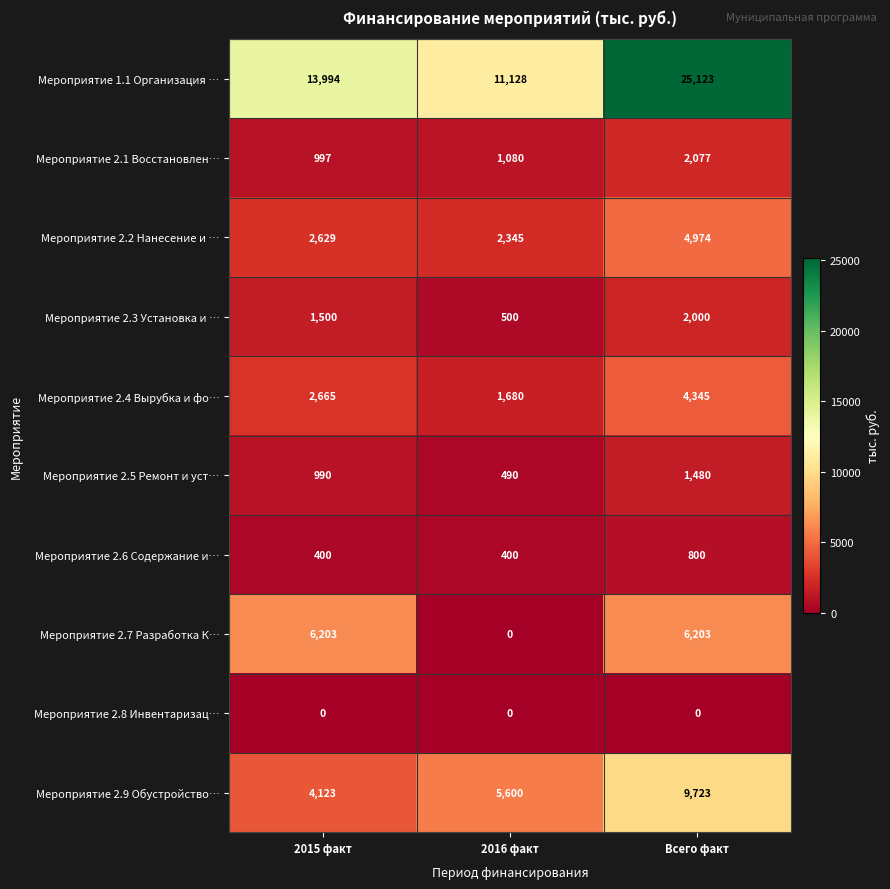

Where is Мероприятие 2.5 Ремонт и уст… nearest to the value 985?

2015 факт